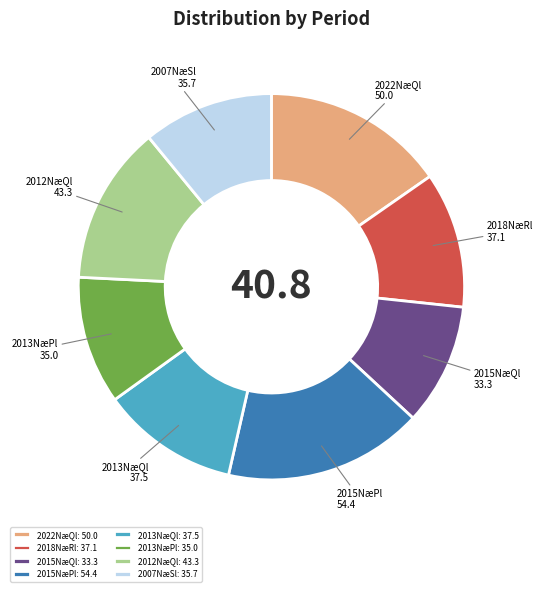

Is there a majority slice in this chart?

No